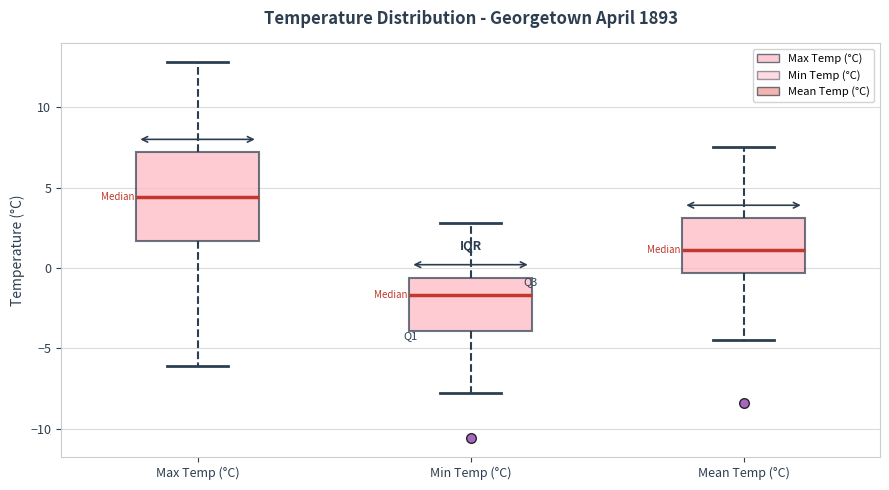

Reading left to right, read every box against the y-axis: the position of its median line, the range the box covers, and the ends of its whiskers. The values are not printed on the chart, so give them approximately, as read against the axis.

Max Temp (°C): median 4.5, box 1.5 to 7.0, whiskers -6.0 to 13.0
Min Temp (°C): median -1.5, box -4.0 to -0.5, whiskers -8.0 to 3.0
Mean Temp (°C): median 1.0, box -0.5 to 3.0, whiskers -4.5 to 7.5